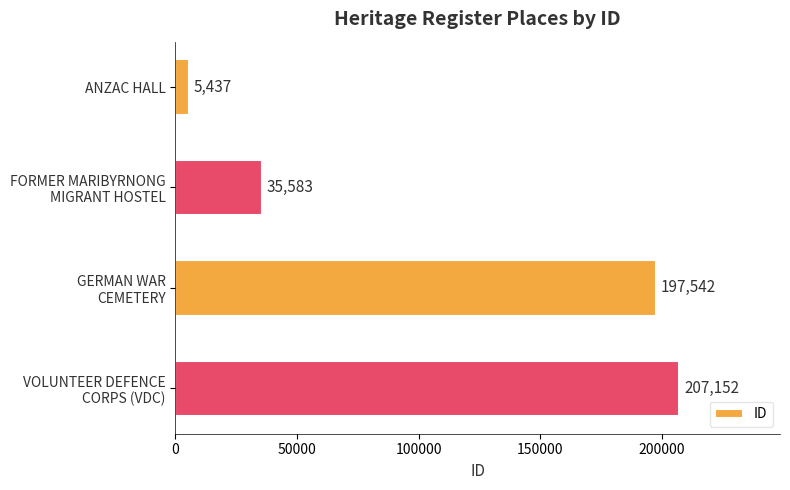

How many data points are less than 197542?

2